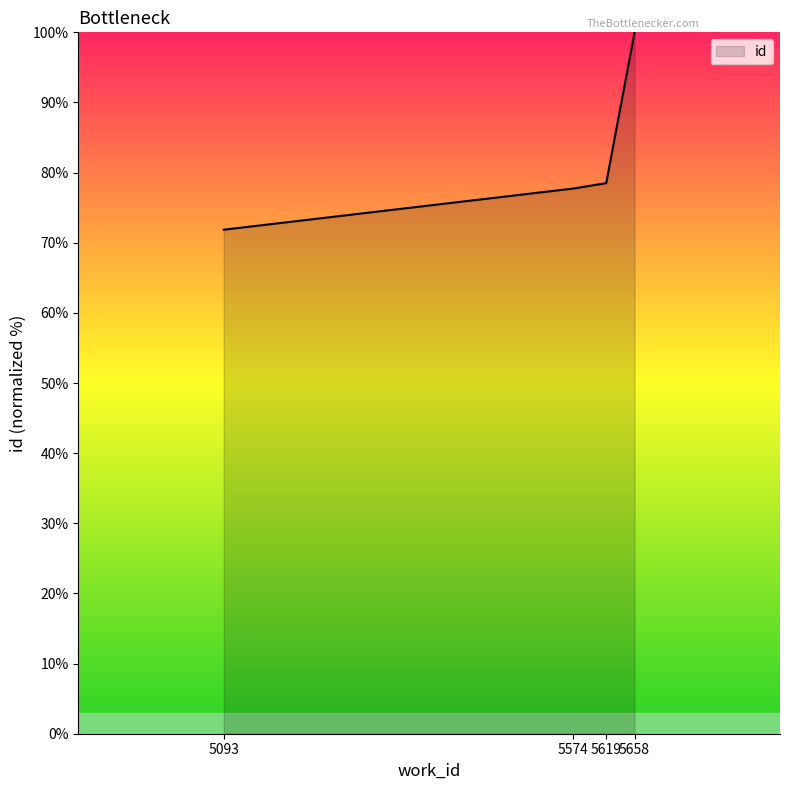

What is the approximate value at 5658?

100.0